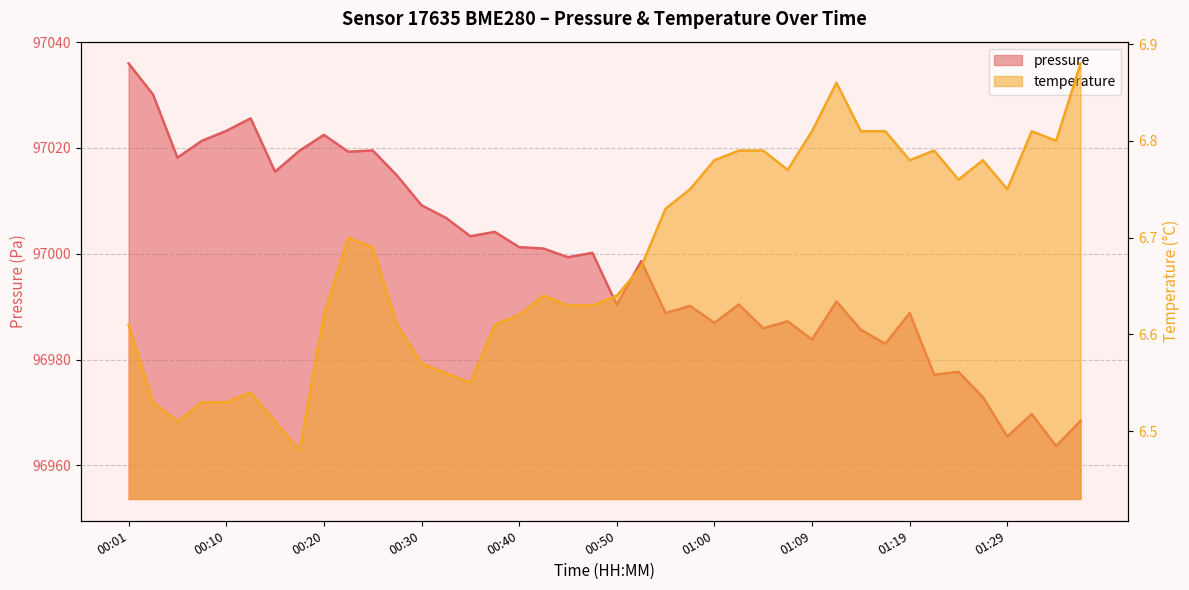

What is the difference between the maximum and minimum values in the pressure series?

72.3